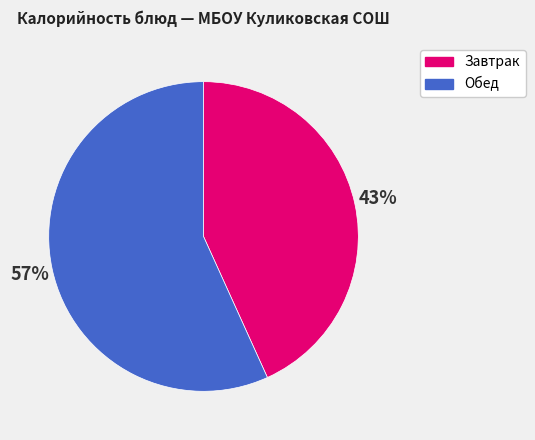

What percentage is the Обед slice, to the nearest percent?

57%